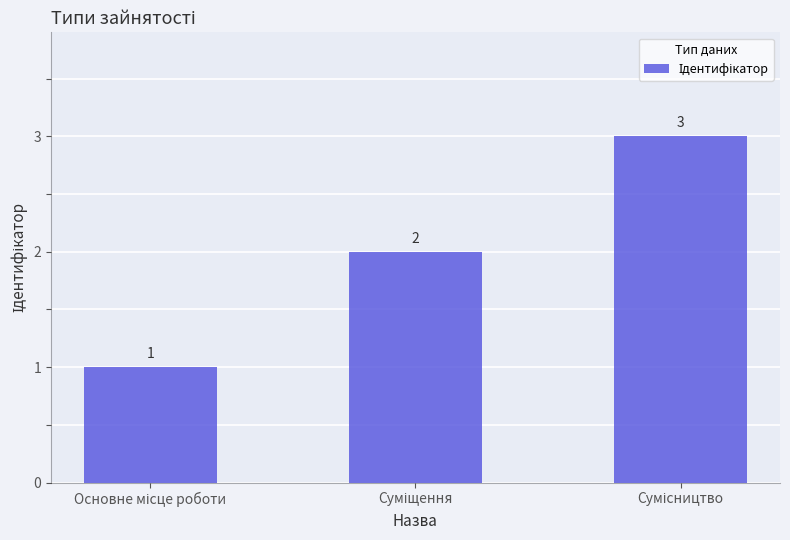

What is the sum of all values?

6